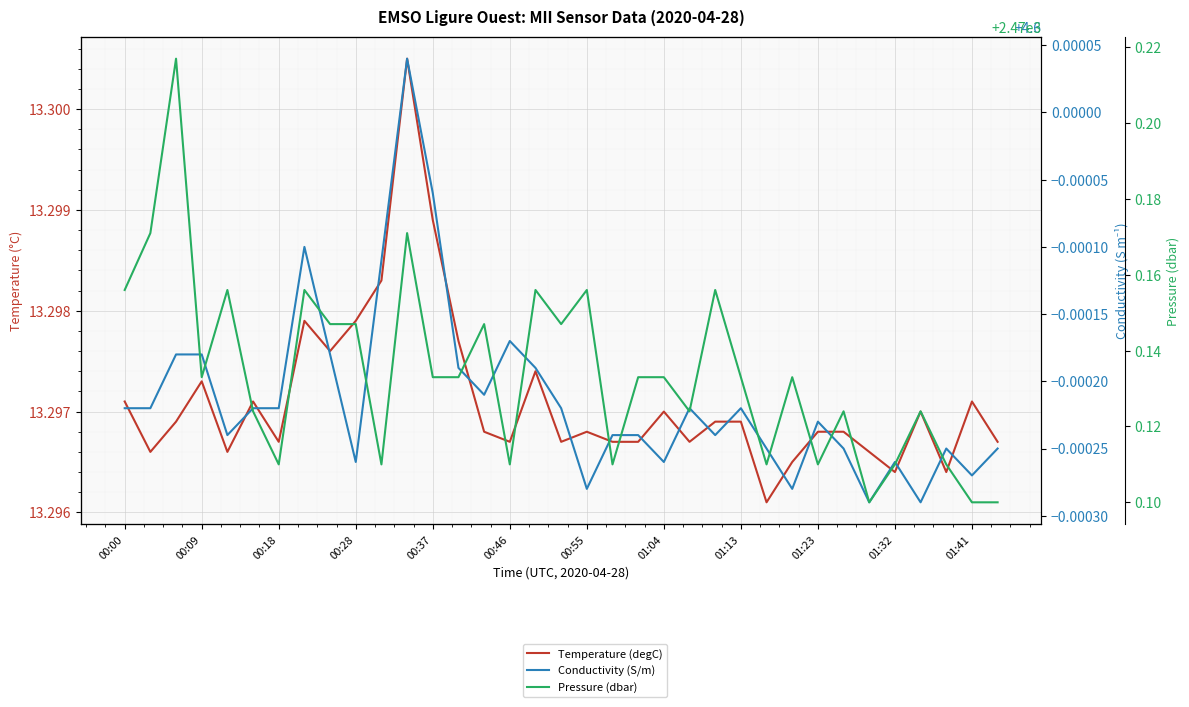

Is the value of Temperature (degC) at 28 greater than the value of Pressure (dbar) at 25?

No